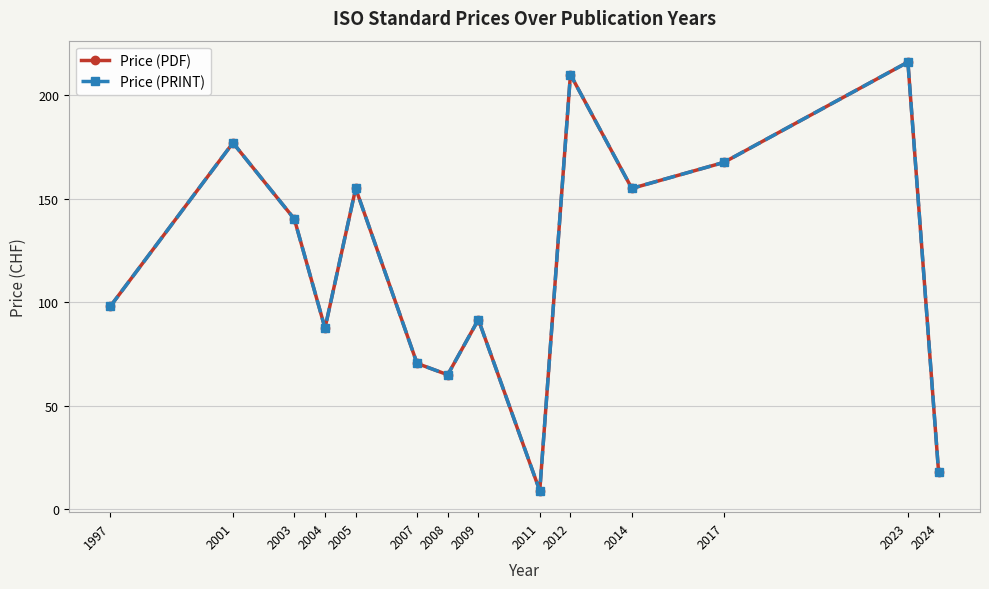

At which category is the sum across all series the highest?

2023